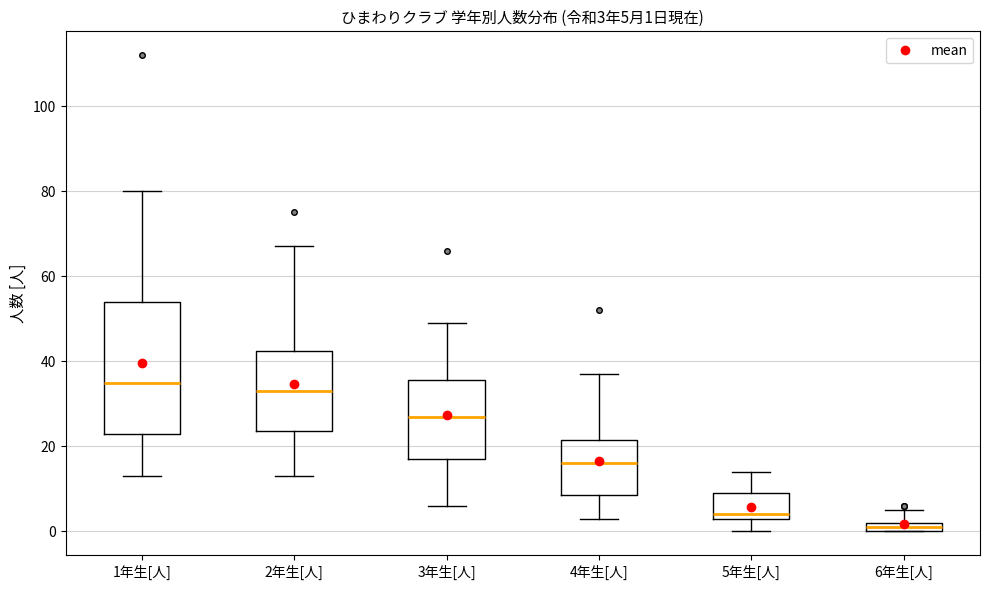

Which box has the highest median line?

1年生[人]